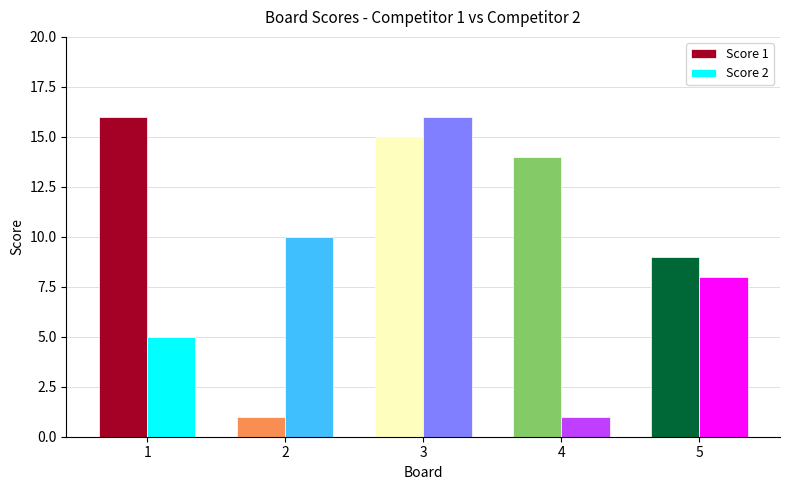

What is the spread (max minus min) of values at 1?

11